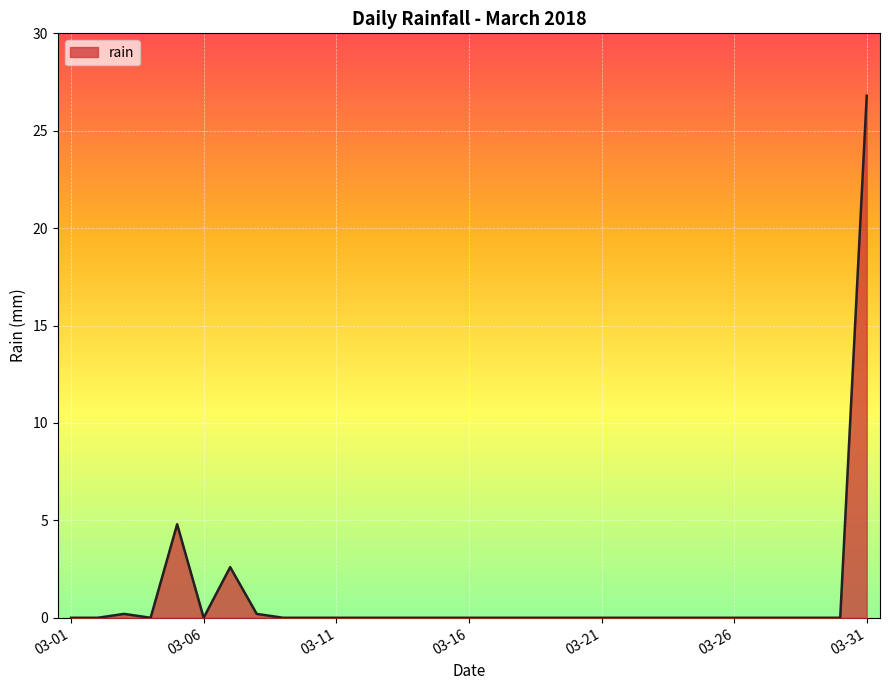

What is the difference between the second highest and minimum values?

4.8